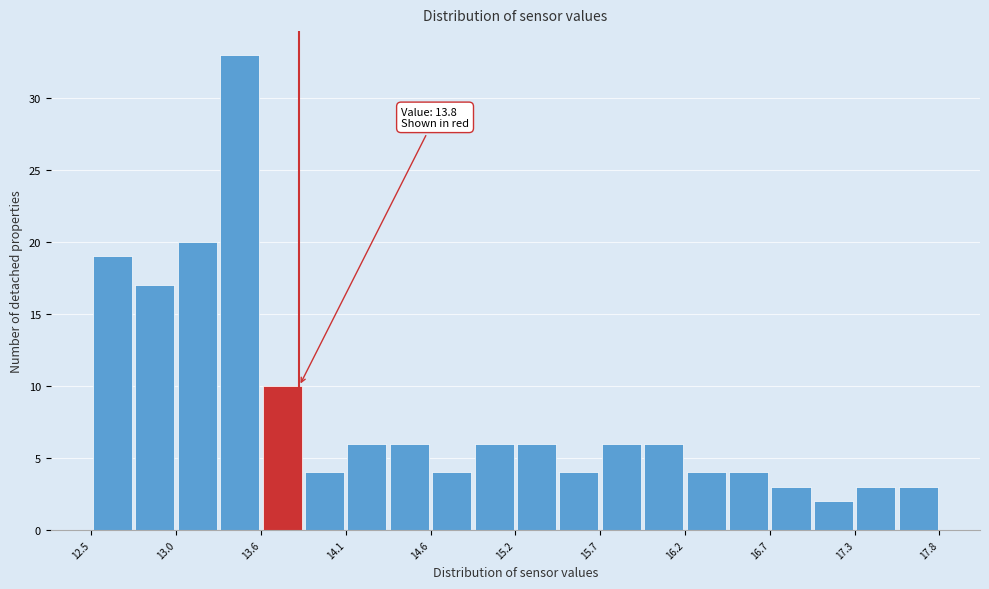

Read against the x-axis, roughly where is the centre of the tallest bar?

13.4